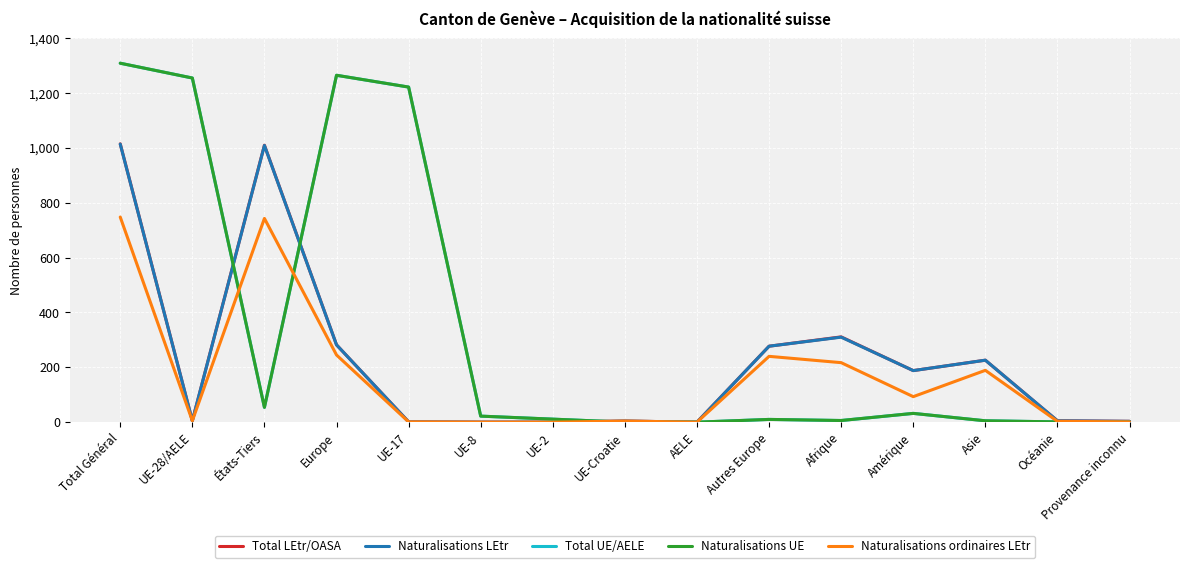

Reading left to right, extract all data points from this chart.

Total LEtr/OASA: Total Général=1015	UE-28/AELE=5	États-Tiers=1010	Europe=282	UE-17=1	UE-8=0	UE-2=0	UE-Croatie=4	AELE=0	Autres Europe=277	Afrique=311	Amérique=188	Asie=226	Océanie=5	Provenance inconnu=3
Naturalisations LEtr: Total Général=1014	UE-28/AELE=5	États-Tiers=1009	Europe=282	UE-17=1	UE-8=0	UE-2=0	UE-Croatie=4	AELE=0	Autres Europe=277	Afrique=310	Amérique=188	Asie=226	Océanie=5	Provenance inconnu=3
Total UE/AELE: Total Général=1309	UE-28/AELE=1255	États-Tiers=54	Europe=1265	UE-17=1222	UE-8=22	UE-2=11	UE-Croatie=0	AELE=0	Autres Europe=10	Afrique=6	Amérique=32	Asie=5	Océanie=1	Provenance inconnu=0
Naturalisations UE: Total Général=1309	UE-28/AELE=1255	États-Tiers=54	Europe=1265	UE-17=1222	UE-8=22	UE-2=11	UE-Croatie=0	AELE=0	Autres Europe=10	Afrique=6	Amérique=32	Asie=5	Océanie=1	Provenance inconnu=0
Naturalisations ordinaires LEtr: Total Général=748	UE-28/AELE=5	États-Tiers=743	Europe=245	UE-17=1	UE-8=0	UE-2=0	UE-Croatie=4	AELE=0	Autres Europe=240	Afrique=217	Amérique=93	Asie=189	Océanie=3	Provenance inconnu=1